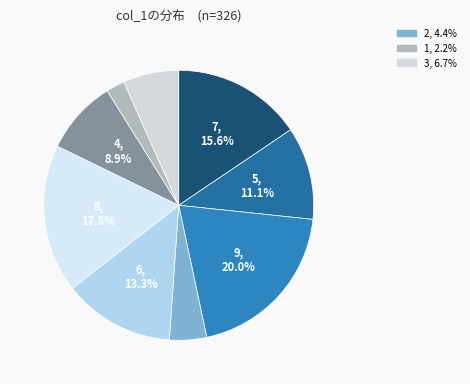

Count the number of slices in the pie.

9